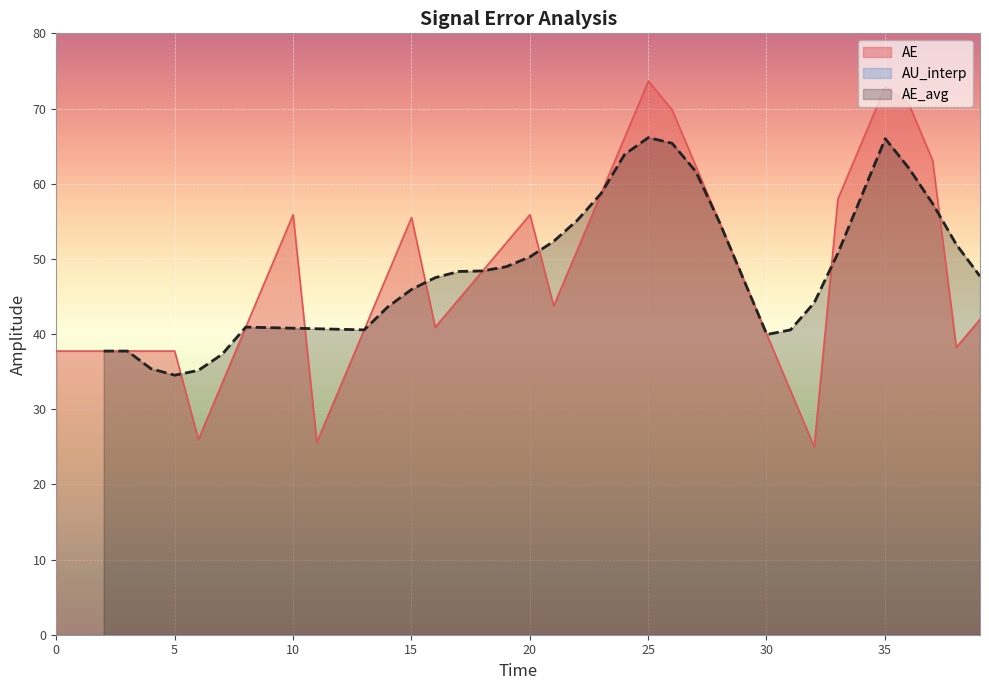

What is the highest value of the AE series?

73.6